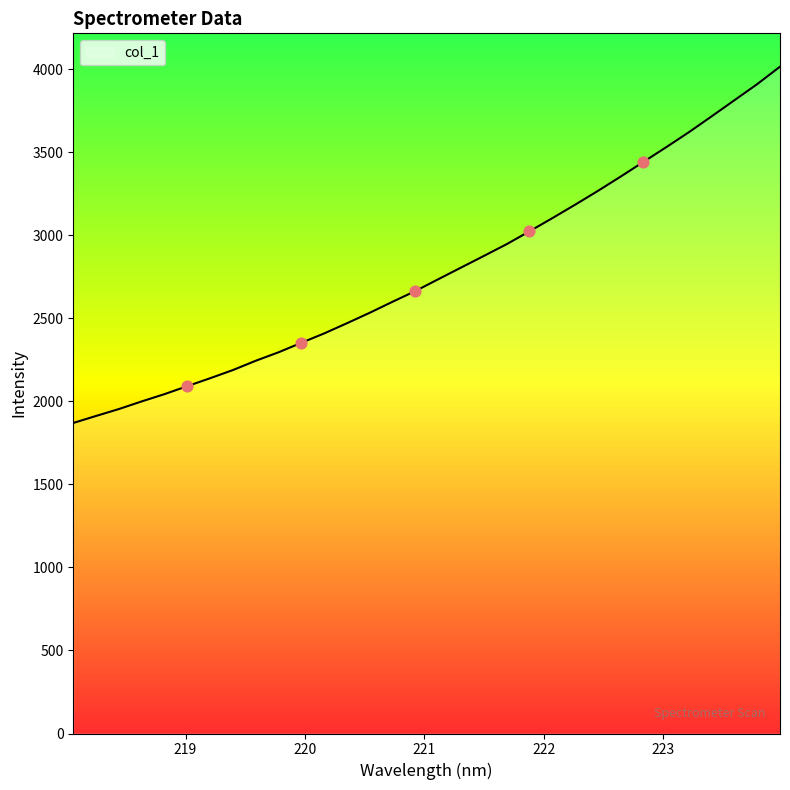

What is the maximum value shown in the chart?

4014.7